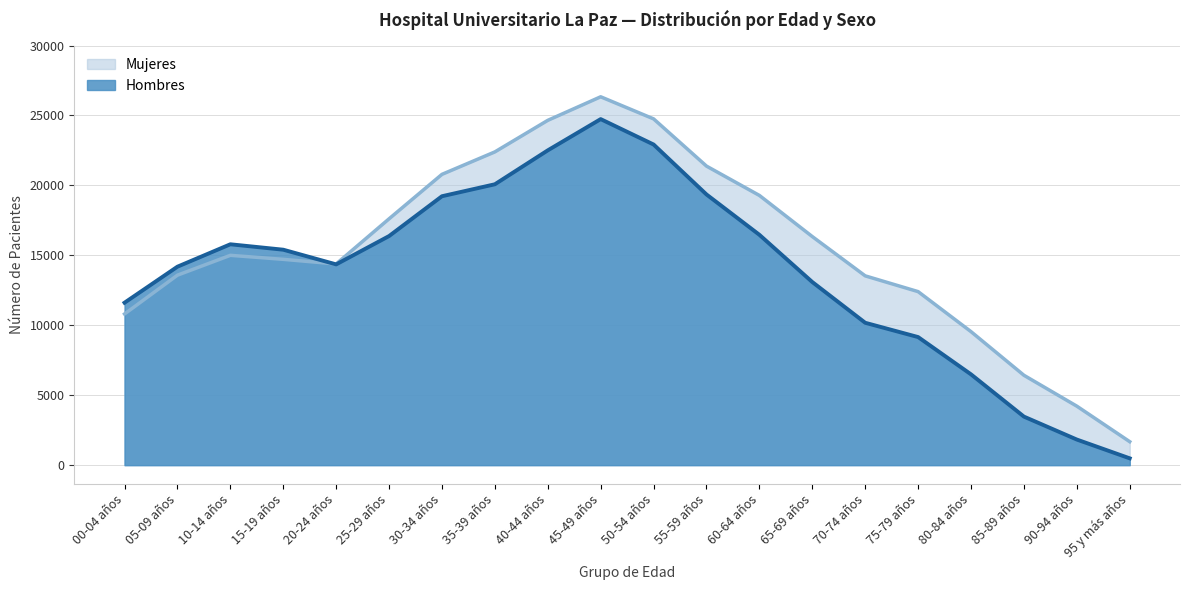

Where is Hombres nearest to the value 12614?

65-69 años